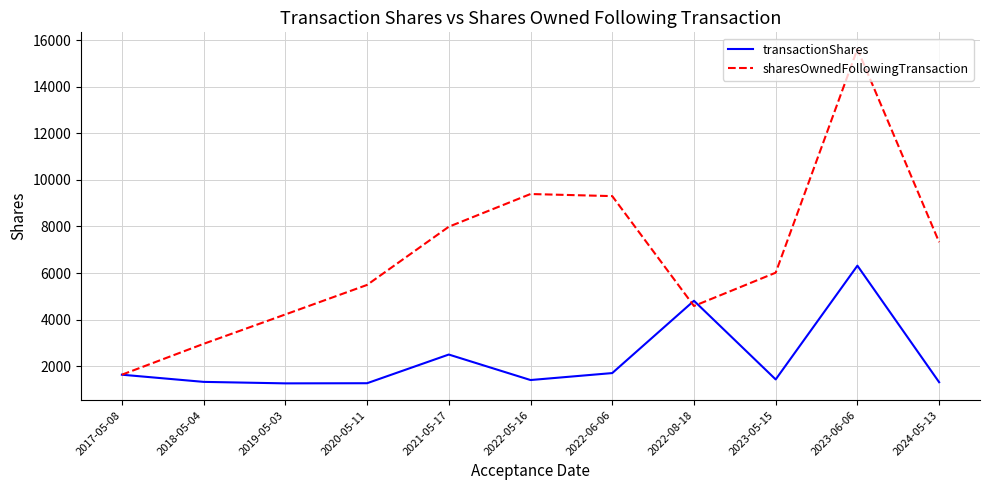

What position from the right is 2022-08-18?

4